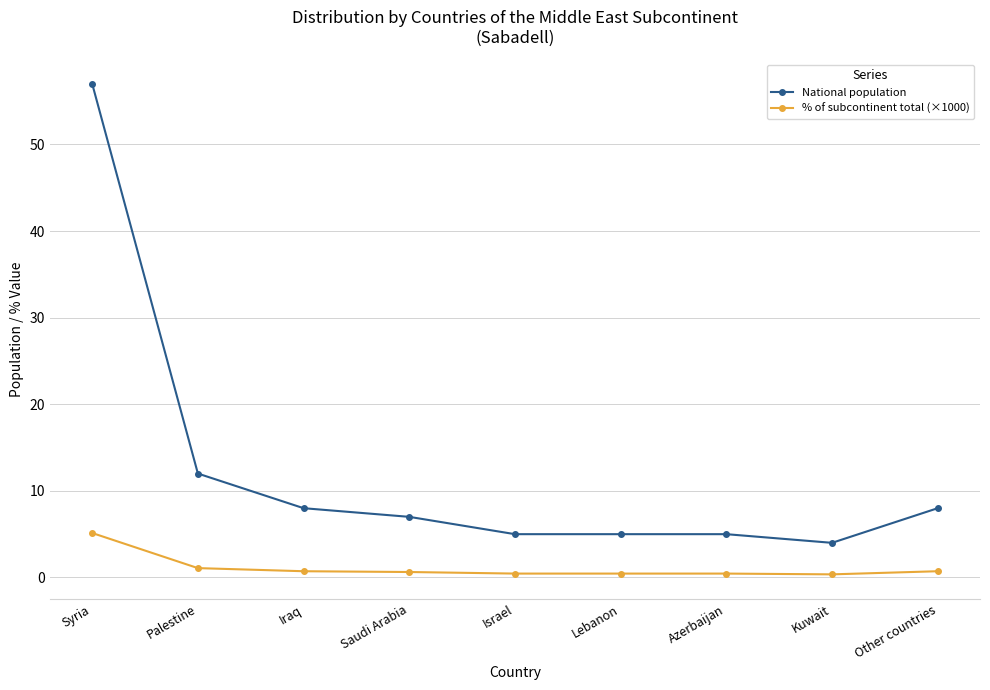

Which series has the largest range (max minus min)?

National population